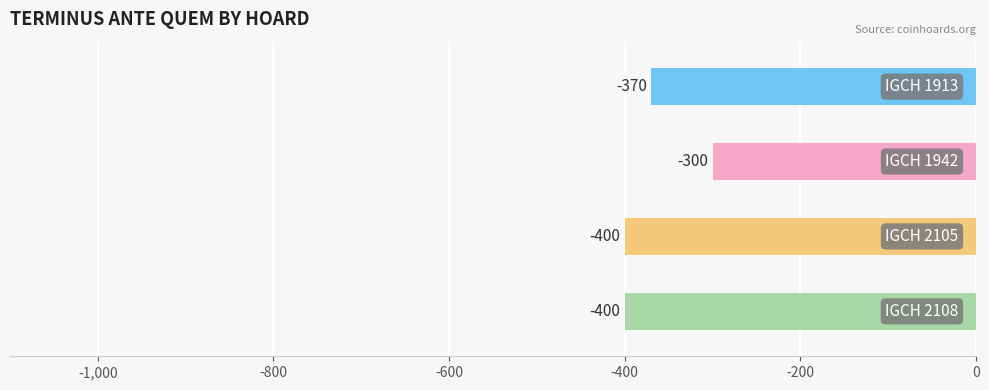

What is the sum of the values at IGCH 2108 and IGCH 1913?

-770